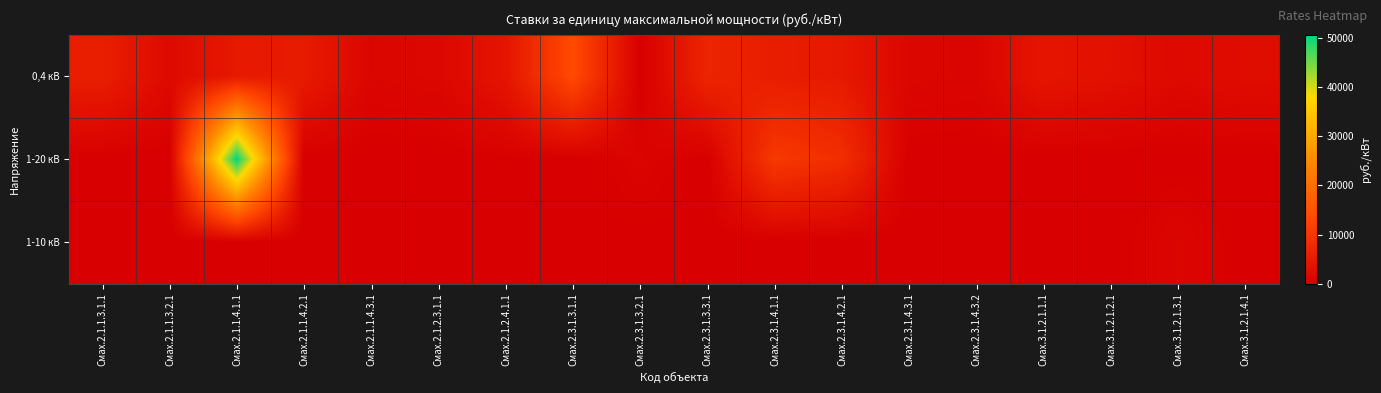

Reading left to right, what are all the values shown in this chart?

0,4 кВ: Смах.2.1.1.3.1.1=5704.7	Смах.2.1.1.3.2.1=1884.1	Смах.2.1.1.4.1.1=4759.8	Смах.2.1.1.4.2.1=5023.3	Смах.2.1.1.4.3.1=1166.2	Смах.2.1.2.3.1.1=1495.0	Смах.2.1.2.4.1.1=3885.7	Смах.2.3.1.3.1.1=13632.5	Смах.2.3.1.3.2.1=0.0	Смах.2.3.1.3.3.1=6821.1	Смах.2.3.1.4.1.1=5422.2	Смах.2.3.1.4.2.1=4629.2	Смах.2.3.1.4.3.1=1319.8	Смах.2.3.1.4.3.2=1085.9	Смах.3.1.2.1.1.1=4014.2	Смах.3.1.2.1.2.1=3172.8	Смах.3.1.2.1.3.1=1875.7	Смах.3.1.2.1.4.1=2426.0
1-20 кВ: Смах.2.1.1.3.1.1=0.0	Смах.2.1.1.3.2.1=0.0	Смах.2.1.1.4.1.1=50653.0	Смах.2.1.1.4.2.1=0.0	Смах.2.1.1.4.3.1=0.0	Смах.2.1.2.3.1.1=0.0	Смах.2.1.2.4.1.1=231.8	Смах.2.3.1.3.1.1=0.0	Смах.2.3.1.3.2.1=862.0	Смах.2.3.1.3.3.1=0.0	Смах.2.3.1.4.1.1=10446.7	Смах.2.3.1.4.2.1=8536.3	Смах.2.3.1.4.3.1=0.0	Смах.2.3.1.4.3.2=0.0	Смах.3.1.2.1.1.1=0.0	Смах.3.1.2.1.2.1=0.0	Смах.3.1.2.1.3.1=0.0	Смах.3.1.2.1.4.1=0.0
1-10 кВ: Смах.2.1.1.3.1.1=0.0	Смах.2.1.1.3.2.1=0.0	Смах.2.1.1.4.1.1=0.0	Смах.2.1.1.4.2.1=0.0	Смах.2.1.1.4.3.1=0.0	Смах.2.1.2.3.1.1=0.0	Смах.2.1.2.4.1.1=0.0	Смах.2.3.1.3.1.1=0.0	Смах.2.3.1.3.2.1=0.0	Смах.2.3.1.3.3.1=0.0	Смах.2.3.1.4.1.1=0.0	Смах.2.3.1.4.2.1=0.0	Смах.2.3.1.4.3.1=0.0	Смах.2.3.1.4.3.2=0.0	Смах.3.1.2.1.1.1=0.0	Смах.3.1.2.1.2.1=0.0	Смах.3.1.2.1.3.1=1194.8	Смах.3.1.2.1.4.1=0.0